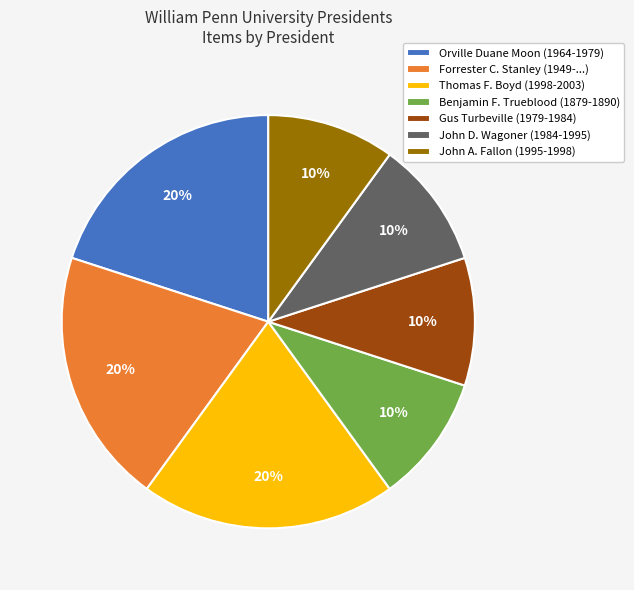

Approximately how many times larger is the value at Gus Turbeville (1979-1984) compared to John D. Wagoner (1984-1995)?

1.0